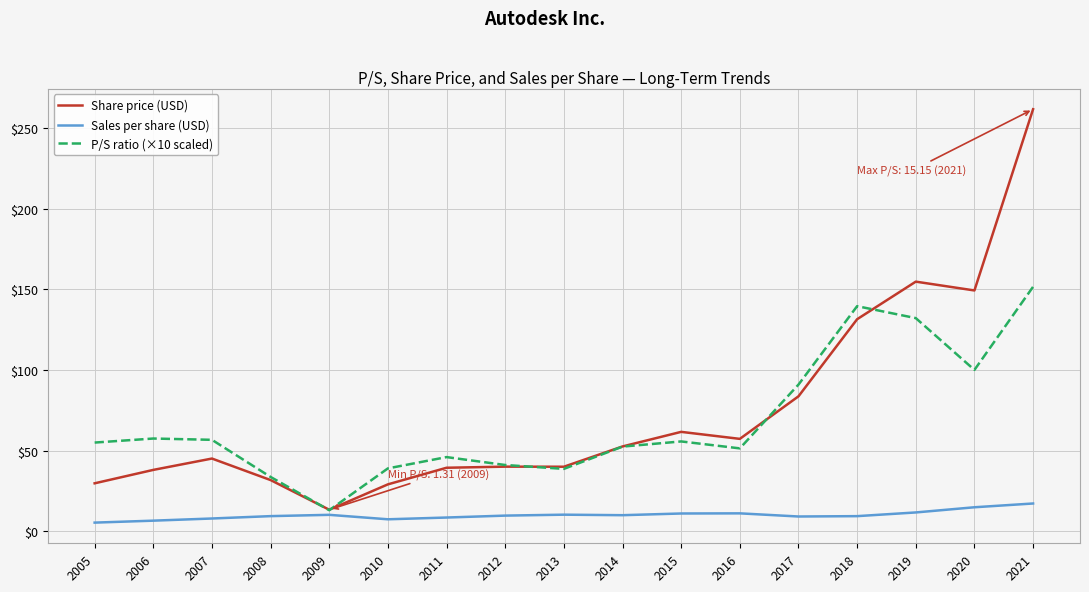

True or false: Sales per share (USD) and P/S ratio (×10 scaled) intersect in this chart.

False